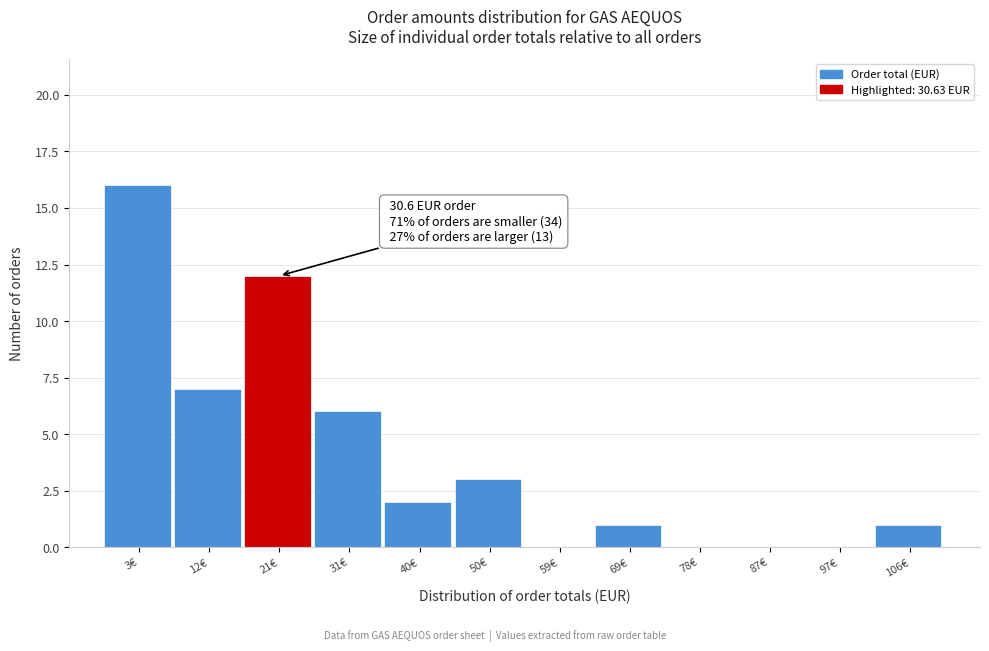

Reading left to right, what are all the values shown in this chart?

3€=16	12€=7	21€=12	31€=6	40€=2	50€=3	59€=0	69€=1	78€=0	87€=0	97€=0	106€=1